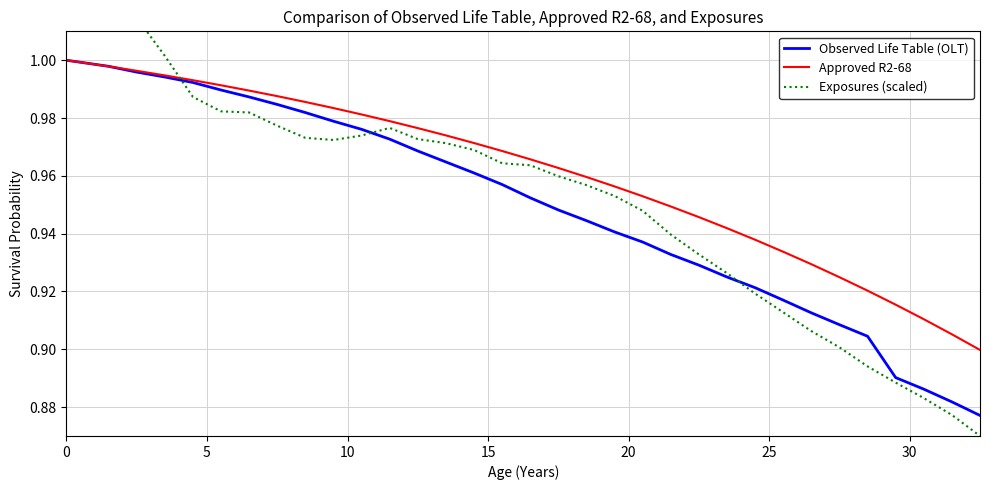

Reading left to right, list all the values displayed in this chart.

Observed Life Table (OLT): 1.0	1.0	1.0	1.0	1.0	1.0	1.0	1.0	1.0	1.0	1.0	1.0	1.0	1.0	1.0	1.0	1.0	1.0	0.9	0.9	0.9	0.9	0.9	0.9	0.9	0.9	0.9	0.9	0.9	0.9	0.9	0.9	0.9	0.9
Approved R2-68: 1.0	1.0	1.0	1.0	1.0	1.0	1.0	1.0	1.0	1.0	1.0	1.0	1.0	1.0	1.0	1.0	1.0	1.0	1.0	1.0	1.0	1.0	0.9	0.9	0.9	0.9	0.9	0.9	0.9	0.9	0.9	0.9	0.9	0.9
Exposures (scaled): 1.1	1.1	1.0	1.0	1.0	1.0	1.0	1.0	1.0	1.0	1.0	1.0	1.0	1.0	1.0	1.0	1.0	1.0	1.0	1.0	1.0	0.9	0.9	0.9	0.9	0.9	0.9	0.9	0.9	0.9	0.9	0.9	0.9	0.9